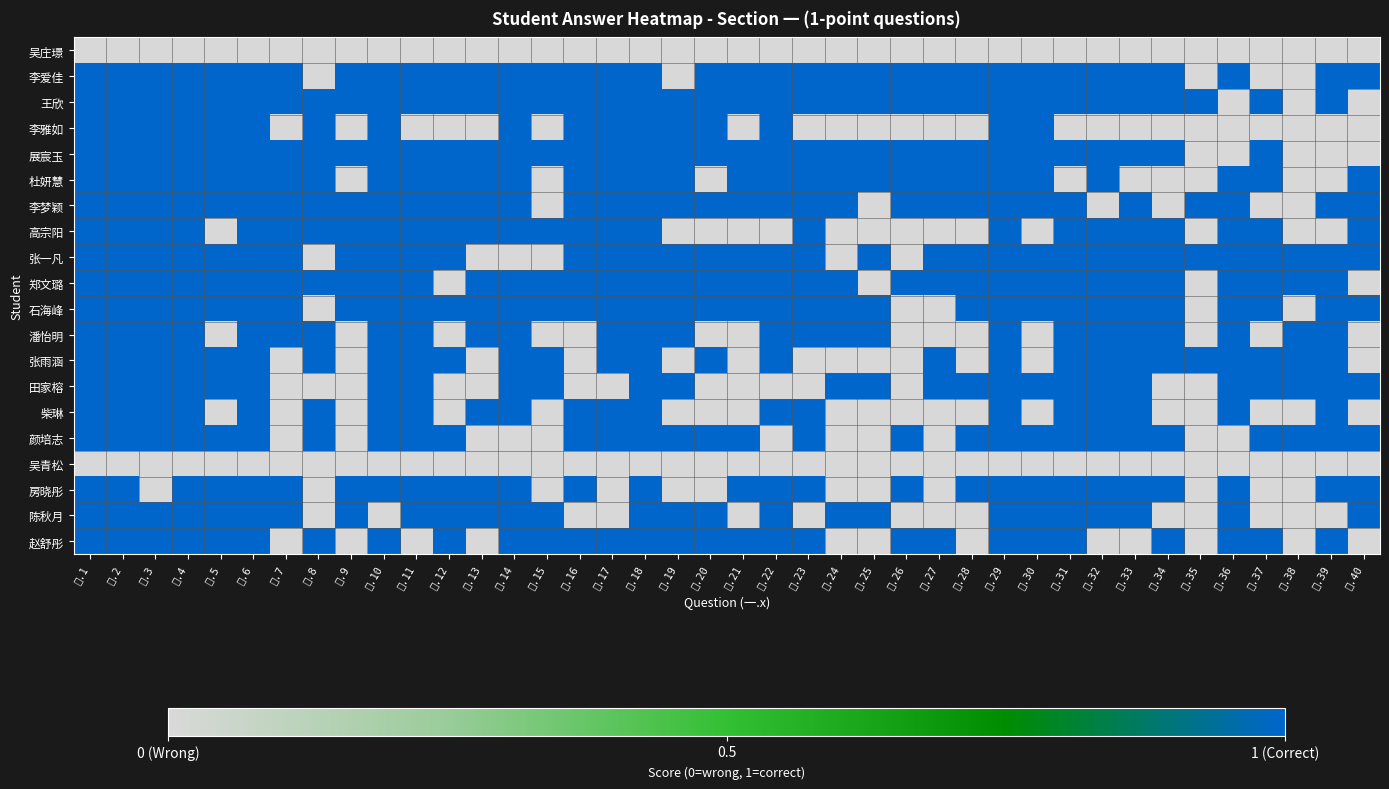

What is the difference between the highest and lowest values at 一.14?

1